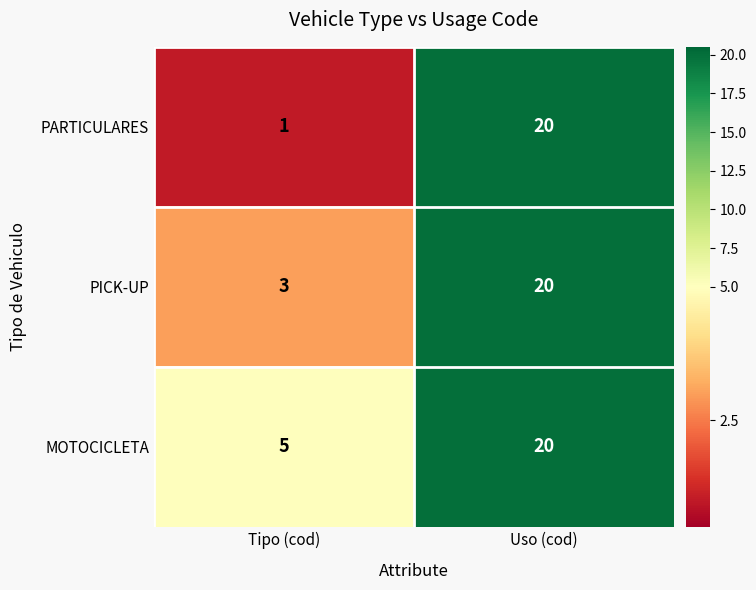

Reading right to left, extract all data points from this chart.

PARTICULARES: 20	1
PICK-UP: 20	3
MOTOCICLETA: 20	5